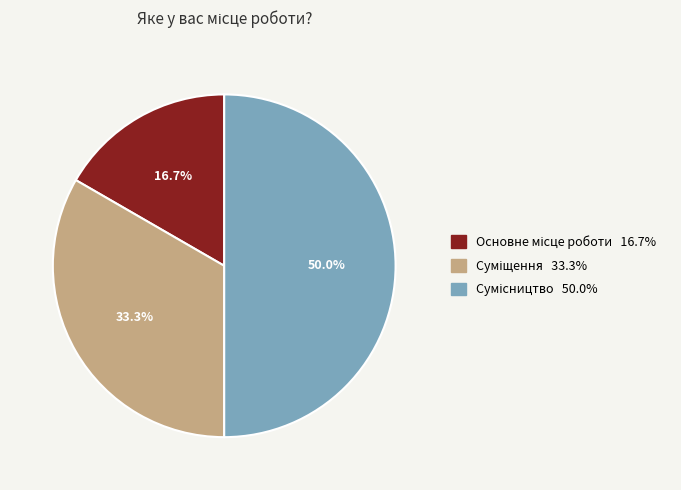

To the nearest percent, what is the difference between the Основне місце роботи and Сумісництво slice percentages?

33%